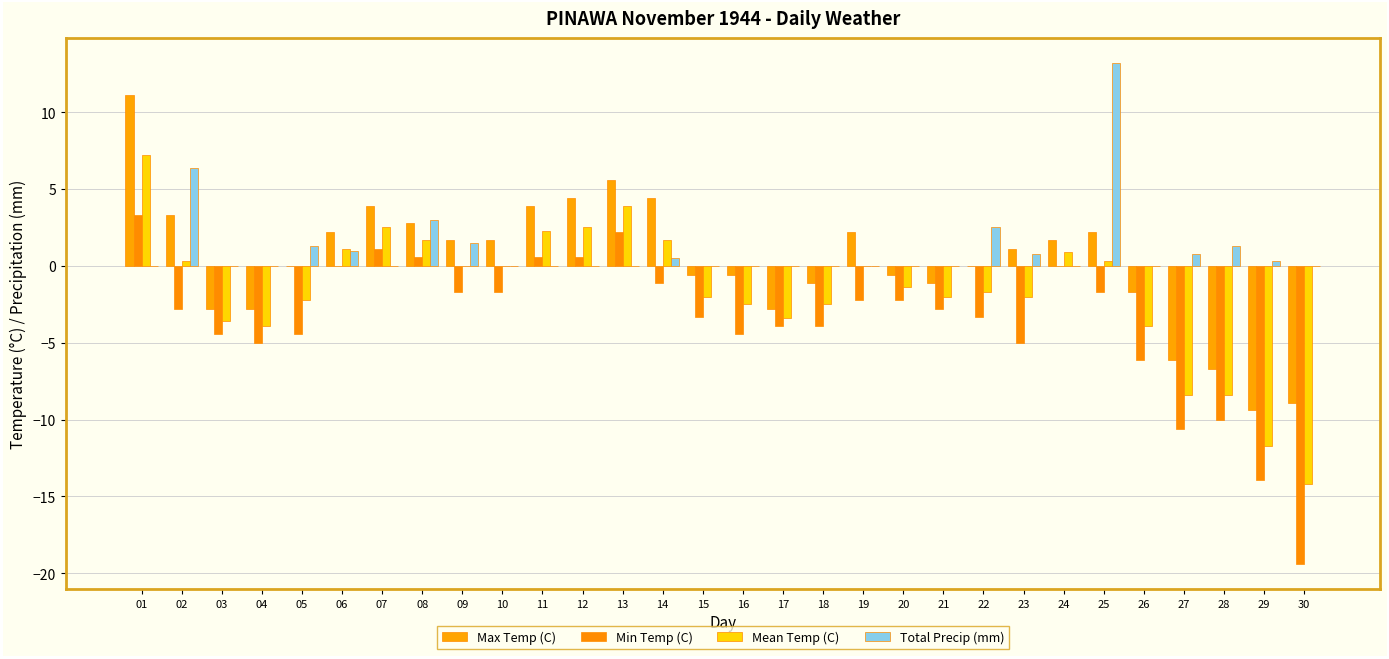

Which has a higher value, 14 or 16?

14